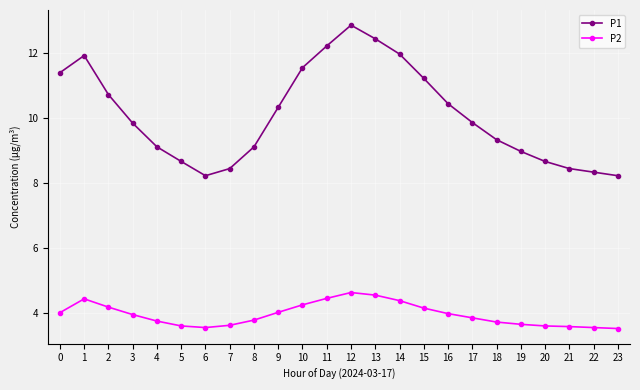

The P2 series shows 5.5 at 19. True or false?

False